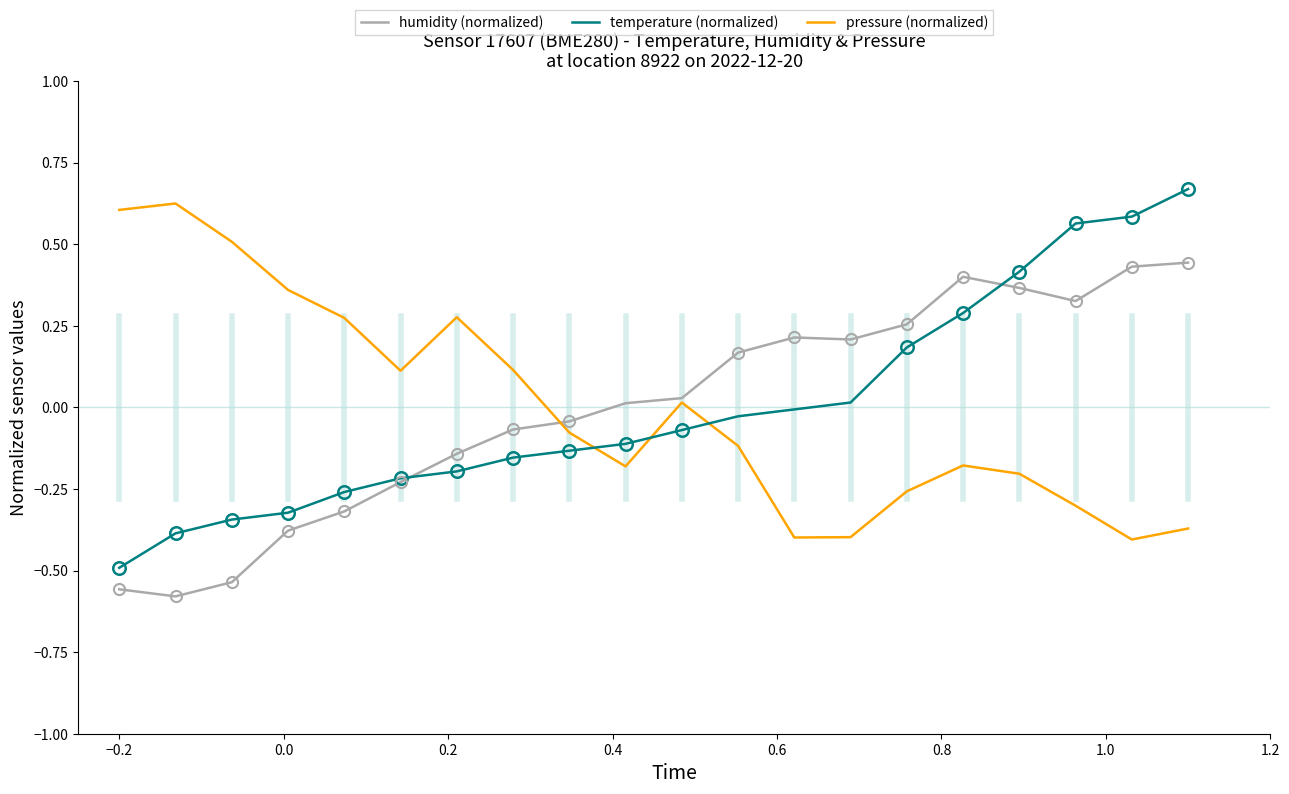

Which series has the widest spread of values?

temperature (normalized)